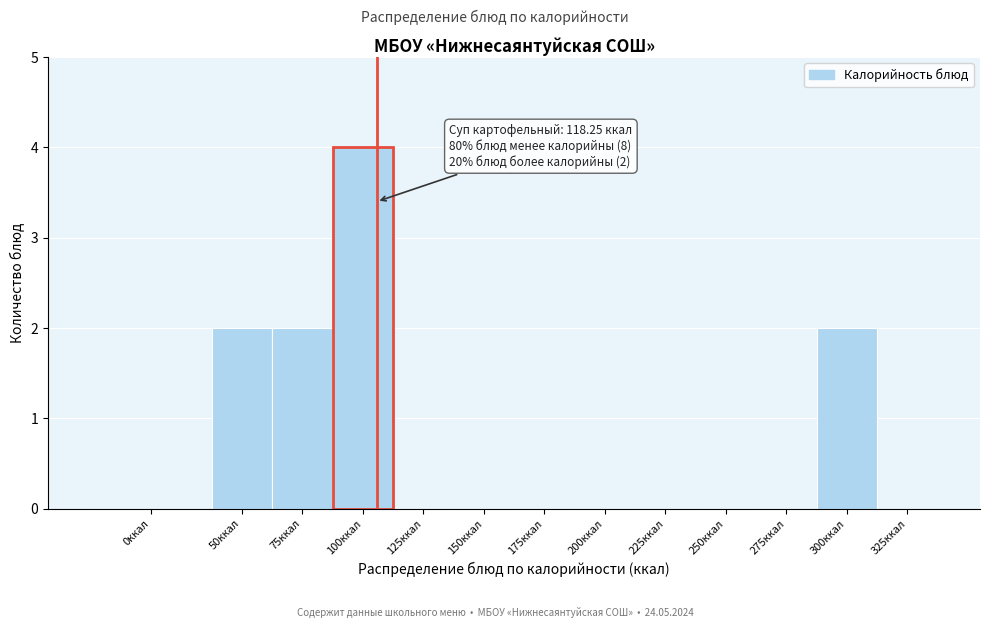

Reading right to left, list all the values displayed in this chart.

325ккал=0	300ккал=2	275ккал=0	250ккал=0	225ккал=0	200ккал=0	175ккал=0	150ккал=0	125ккал=0	100ккал=4	75ккал=2	50ккал=2	0ккал=0